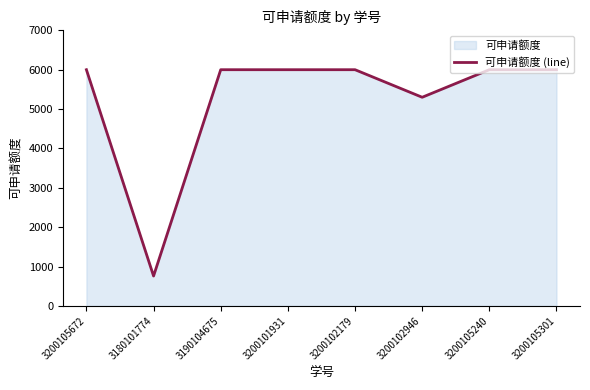

How many lines are shown in the chart?

1